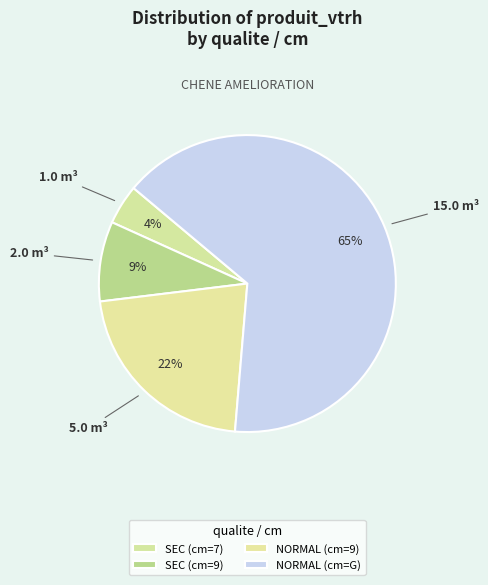

Which category has the smallest portion of the pie?

SEC (cm=7)